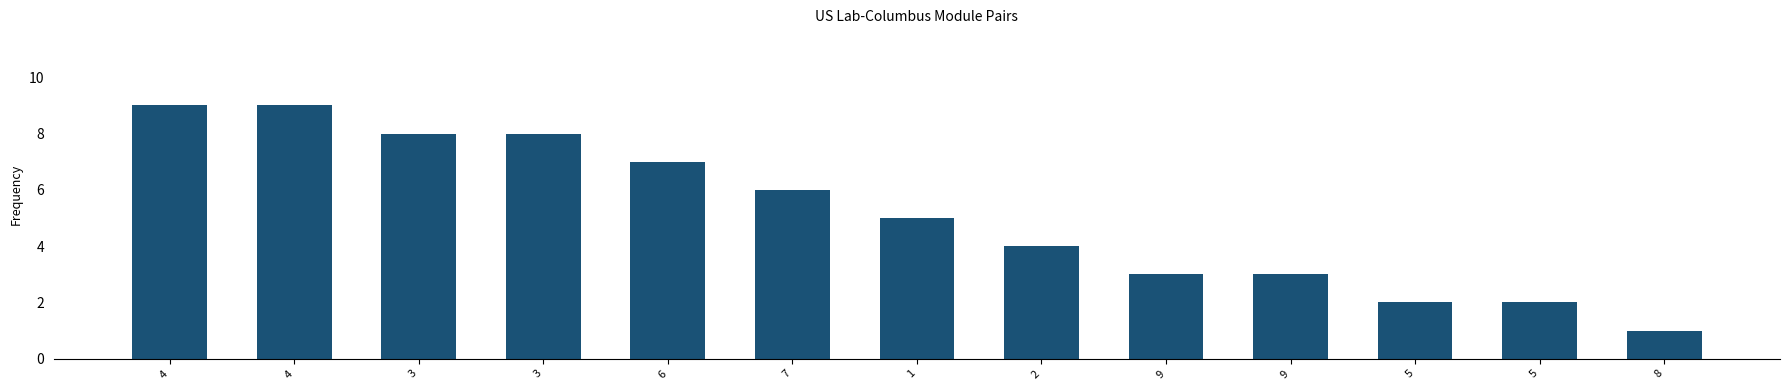

What is the ratio of the value at 7 to the value at 4?

0.7